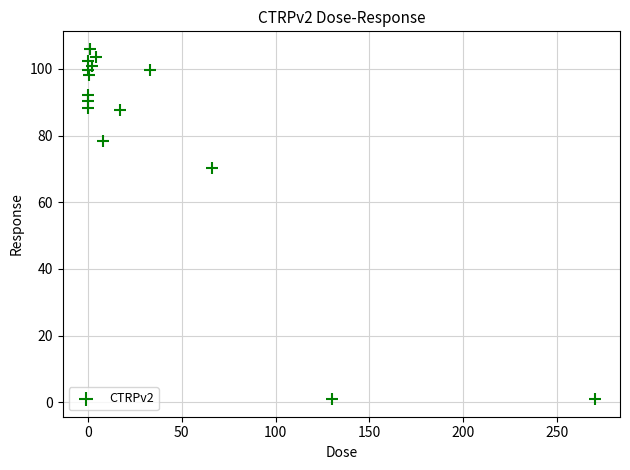

What Y value in the scatter plot is closest to 53?

70.4